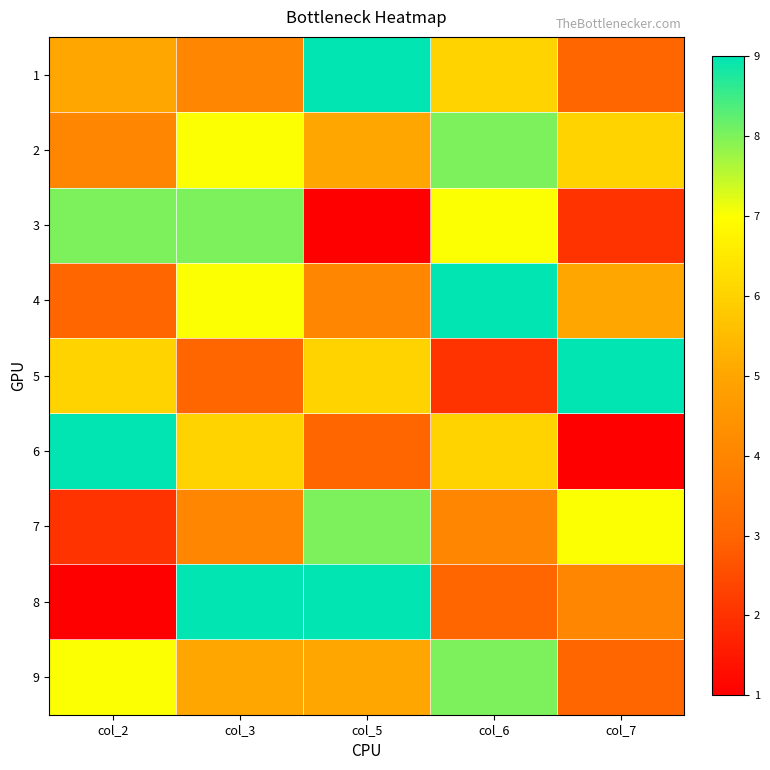

Which series changed the most between col_2 and col_5?

8